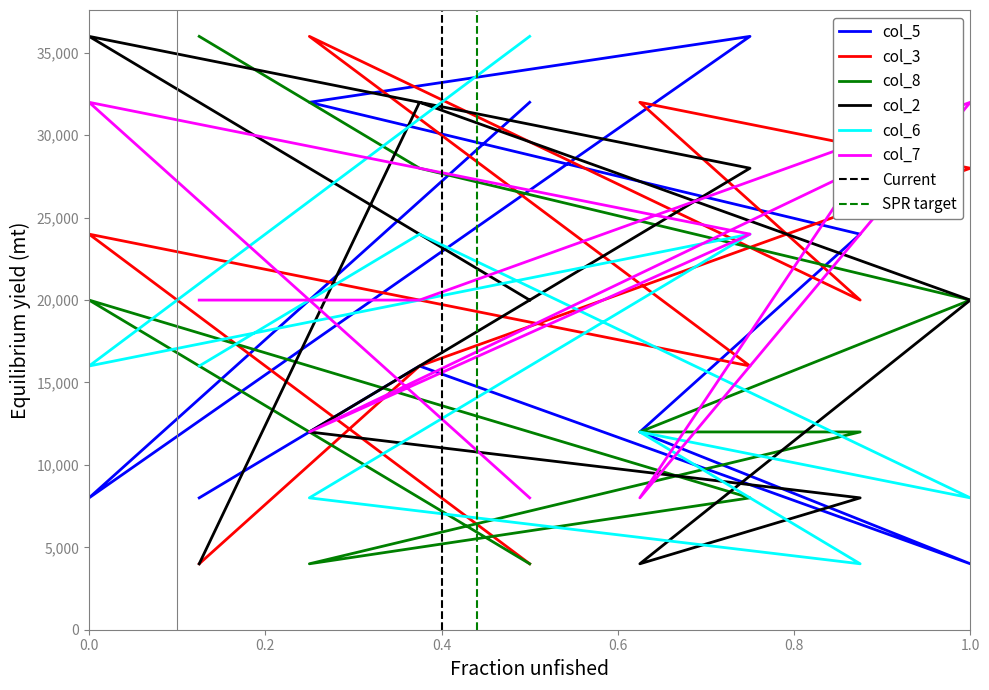

What is the difference between the maximum and minimum values in the col_6 series?

32000